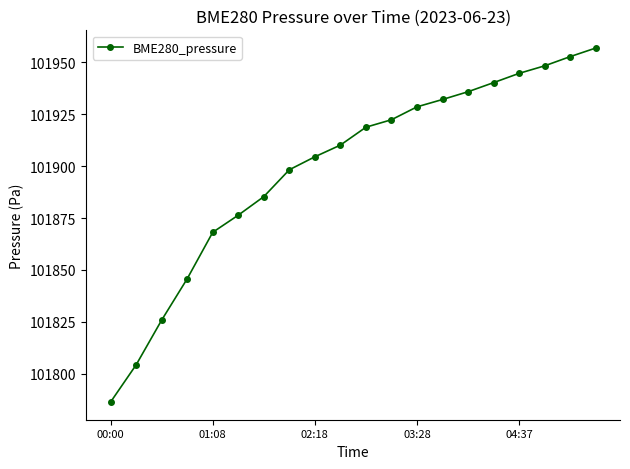

What is the sum of all values?

2037985.4